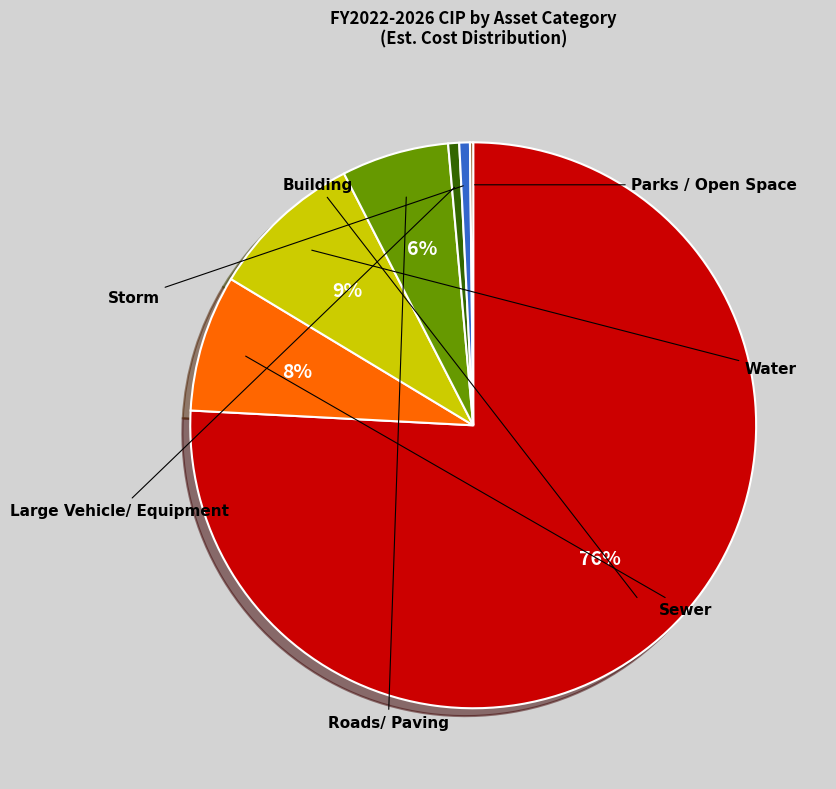

Which has a higher value, Parks / Open Space or Sewer?

Sewer